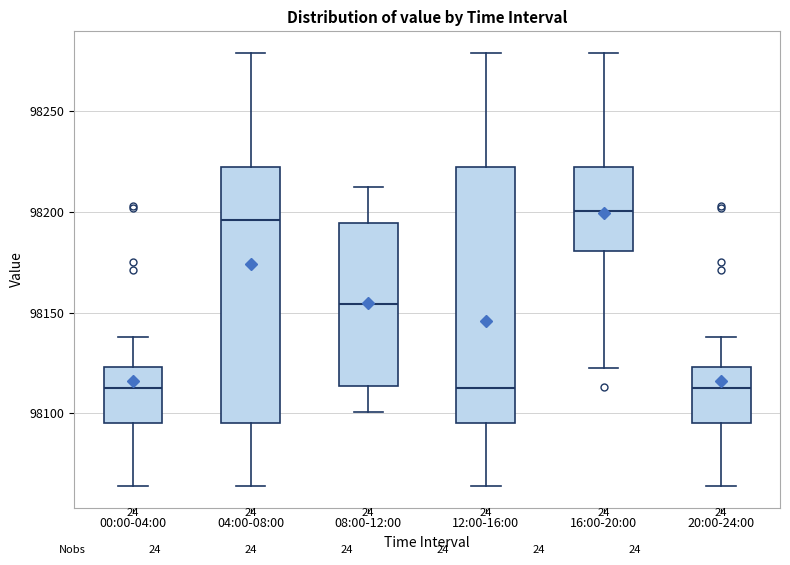

Reading left to right, read every box against the y-axis: the position of its median line, the range the box covers, and the ends of its whiskers. The values are not printed on the chart, so give them approximately, as read against the axis.

00:00-04:00: median 98110, box 98095 to 98125, whiskers 98065 to 98140
04:00-08:00: median 98195, box 98095 to 98225, whiskers 98065 to 98280
08:00-12:00: median 98155, box 98115 to 98195, whiskers 98100 to 98210
12:00-16:00: median 98110, box 98095 to 98225, whiskers 98065 to 98280
16:00-20:00: median 98200, box 98180 to 98225, whiskers 98120 to 98280
20:00-24:00: median 98110, box 98095 to 98125, whiskers 98065 to 98140